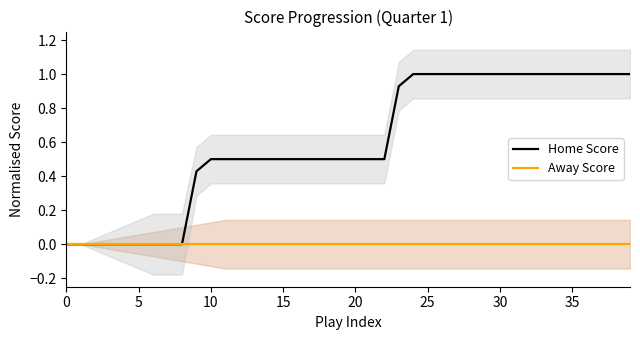

Between 34 and 35, which series saw the biggest shift?

Home Score